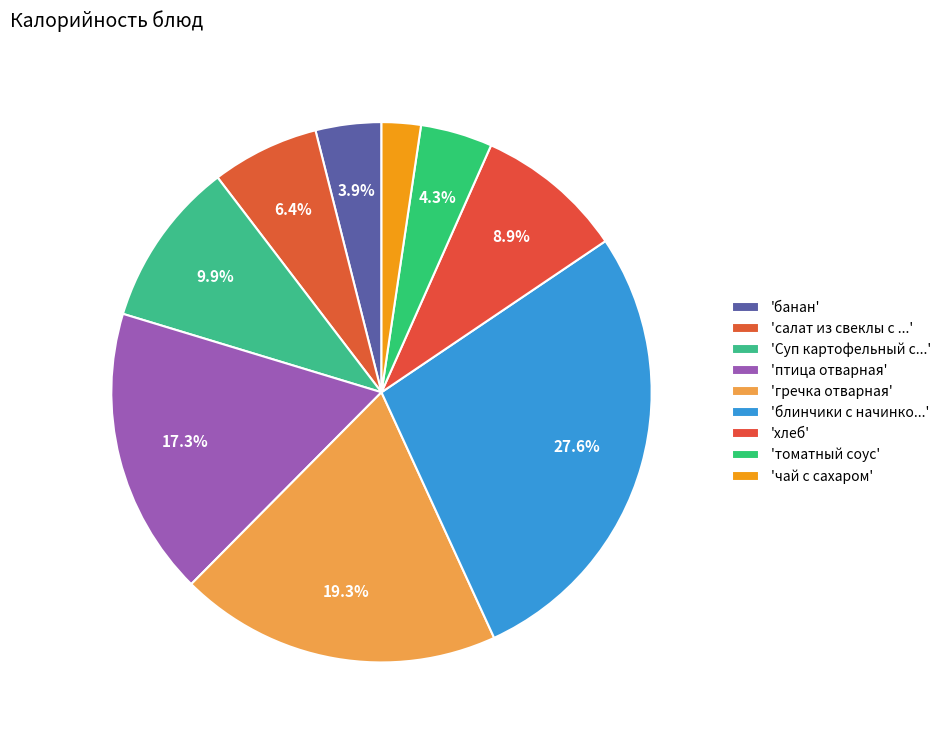

How many slices are in this pie chart?

9